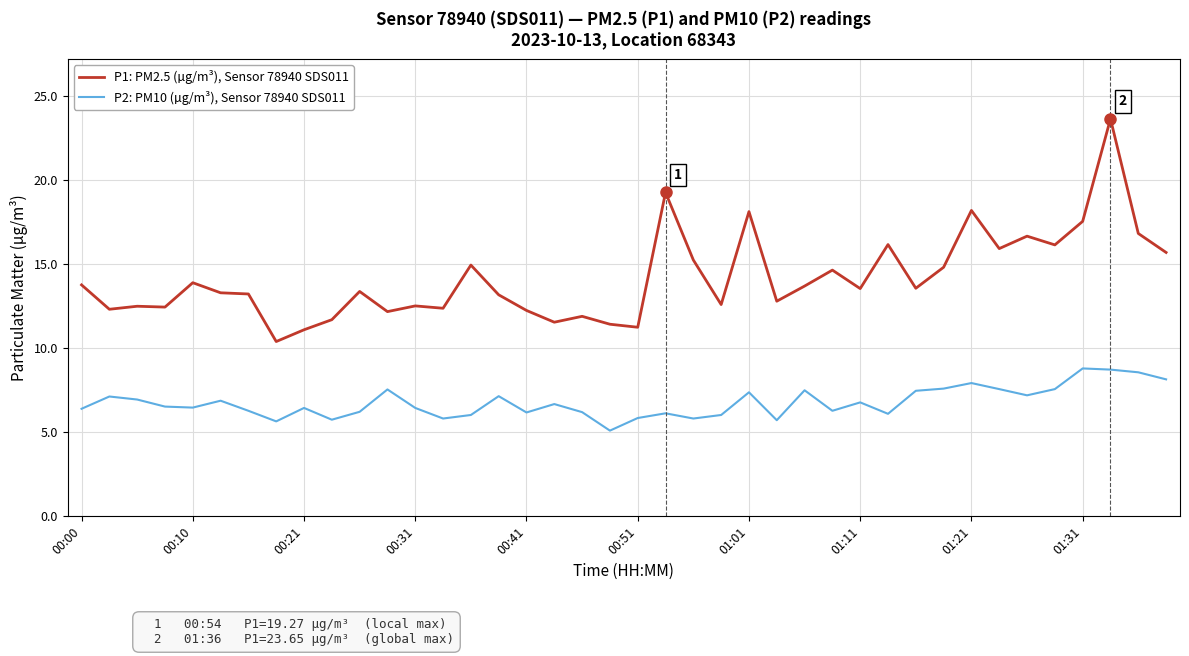

What is the average value of the P1: PM2.5 (µg/m³), Sensor 78940 SDS011 series?

14.2